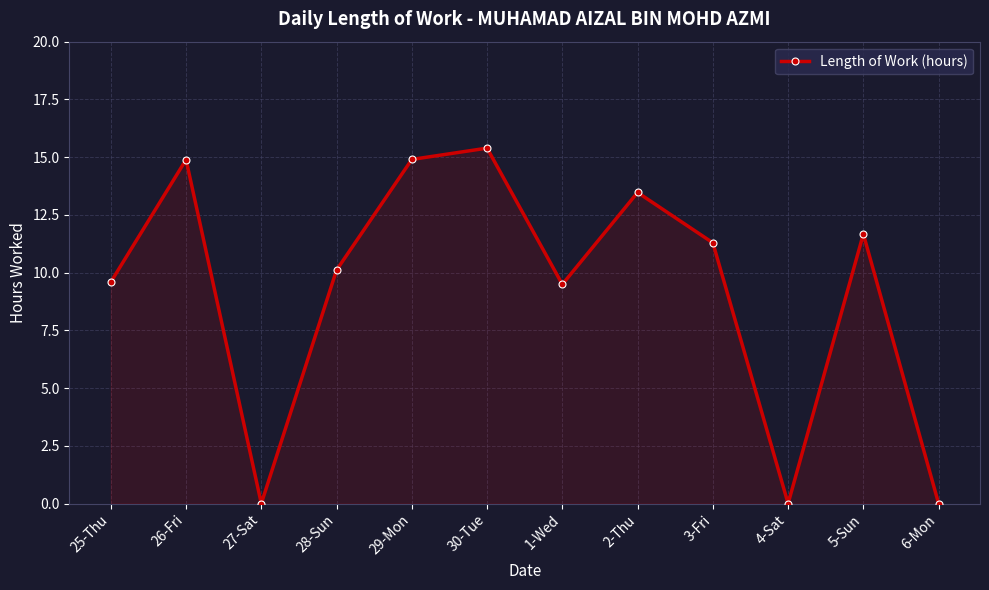

Where is the first local maximum?

26-Fri